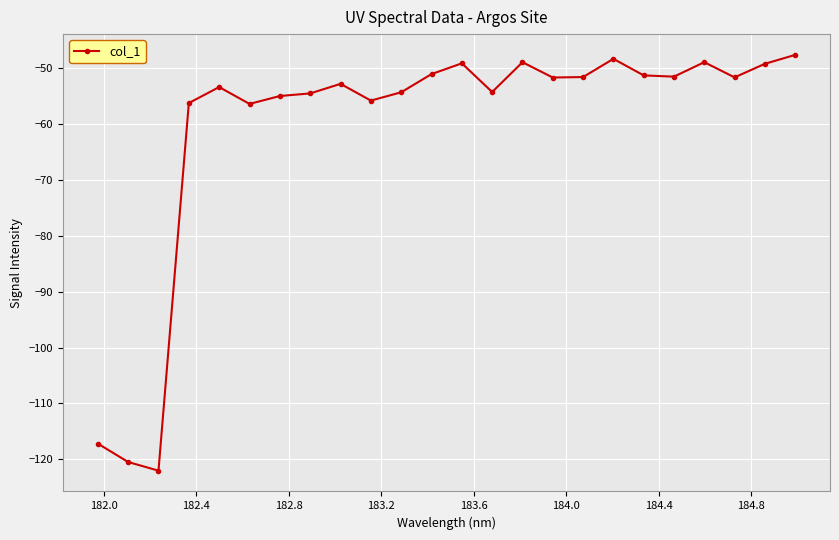

True or false: the data has more than 1 interior local peaks.

True